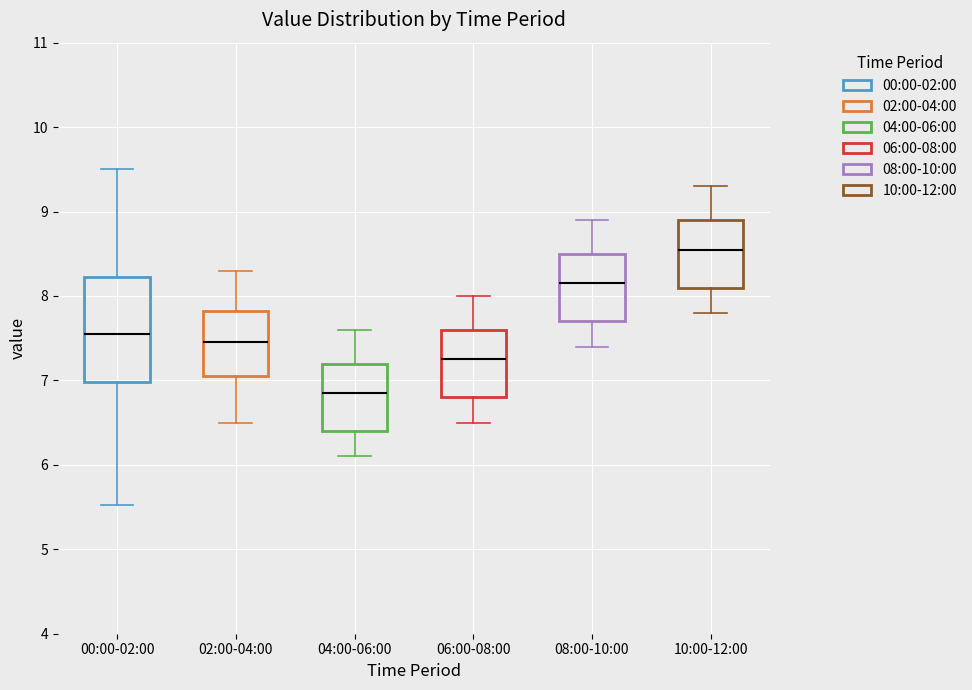

Which box is the tallest, from its lower edge to its upper edge?

00:00-02:00